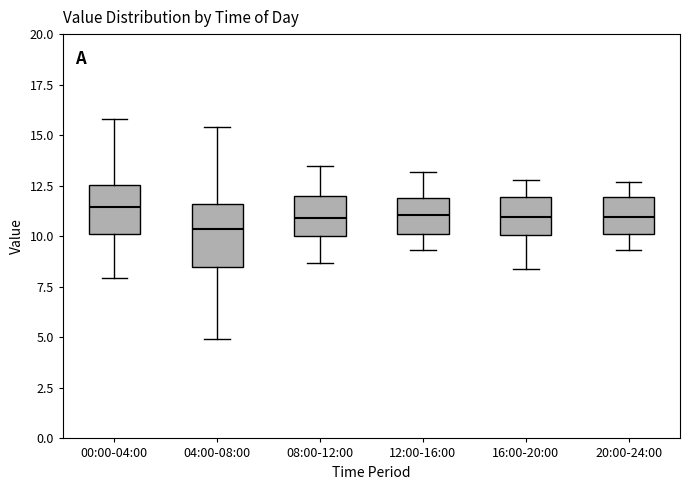

Which box is the tallest, from its lower edge to its upper edge?

04:00-08:00